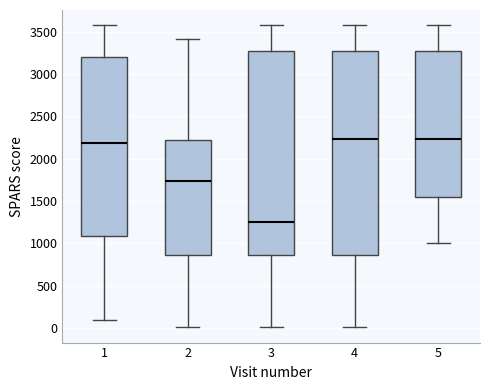

Reading left to right, read every box against the y-axis: the position of its median line, the range the box covers, and the ends of its whiskers. The values are not printed on the chart, so give them approximately, as read against the axis.

1: median 2200, box 1100 to 3200, whiskers 100 to 3600
2: median 1750, box 850 to 2250, whiskers 0 to 3400
3: median 1250, box 850 to 3250, whiskers 0 to 3600
4: median 2250, box 850 to 3250, whiskers 0 to 3600
5: median 2250, box 1550 to 3250, whiskers 1000 to 3600